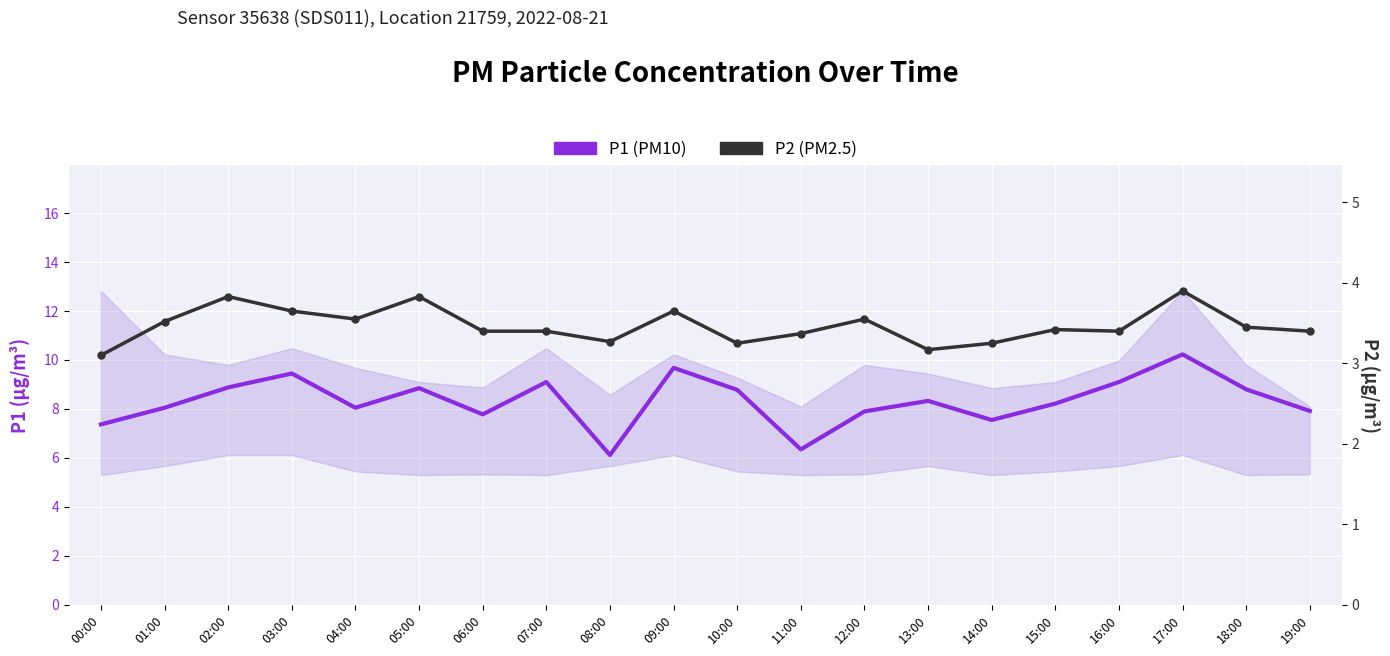

True or false: P2 (PM2.5) and P1 (PM10) intersect in this chart.

False